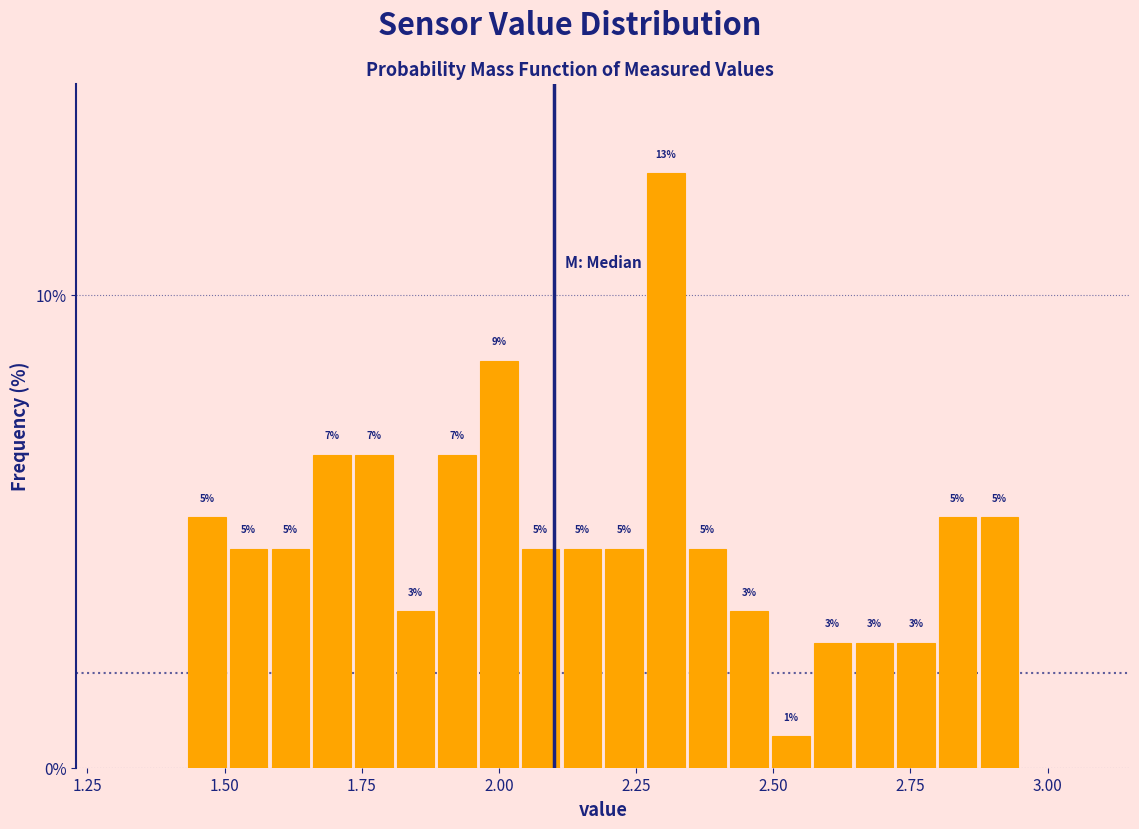

Read against the x-axis, roughly where is the centre of the tallest bar?

2.30